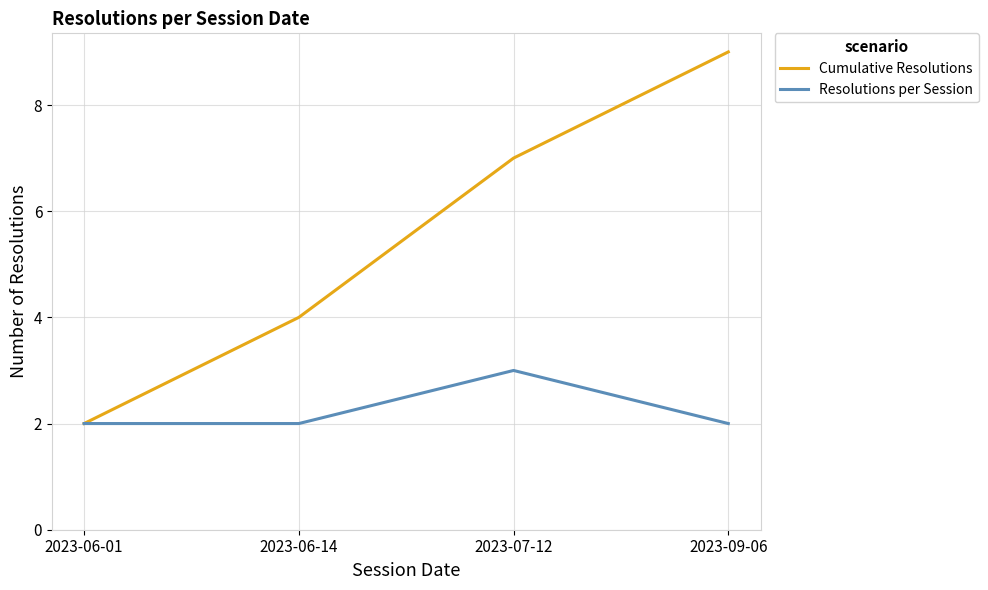

What is the sum of the Cumulative Resolutions values at 2023-09-06 and 2023-06-01?

11